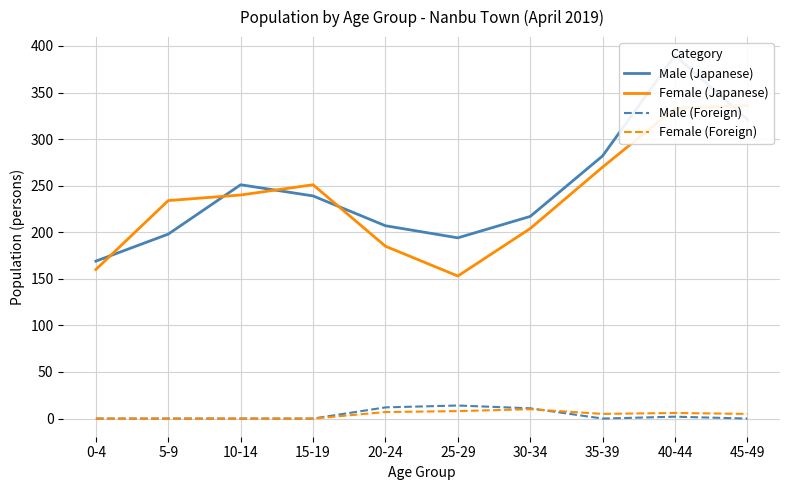

At which label does Female (Foreign) first exceed 5?

20-24